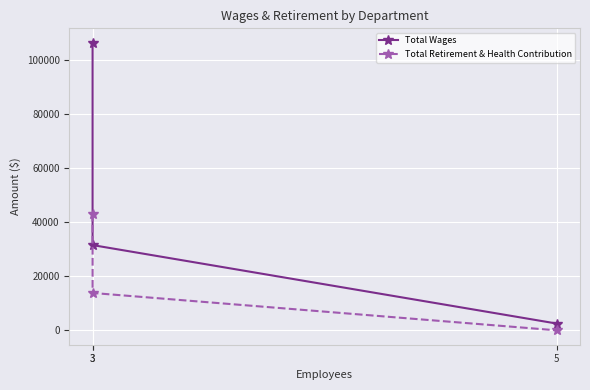

Is this an area chart (filled region under the line)?

No